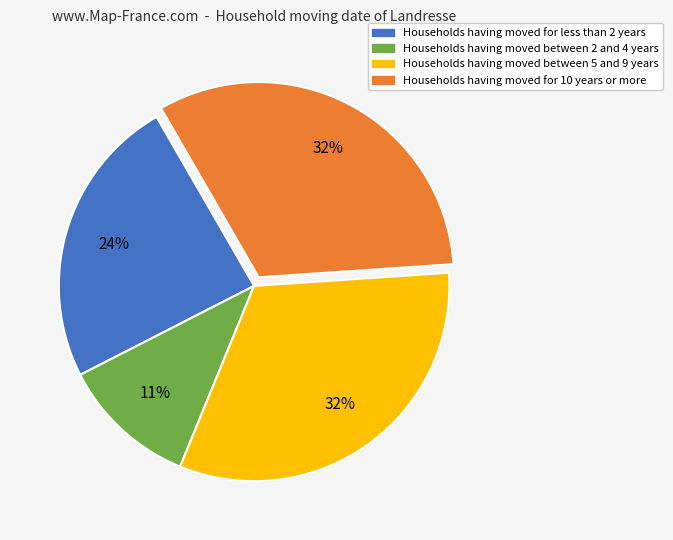

Is there any slice that represents more than half of the pie?

No